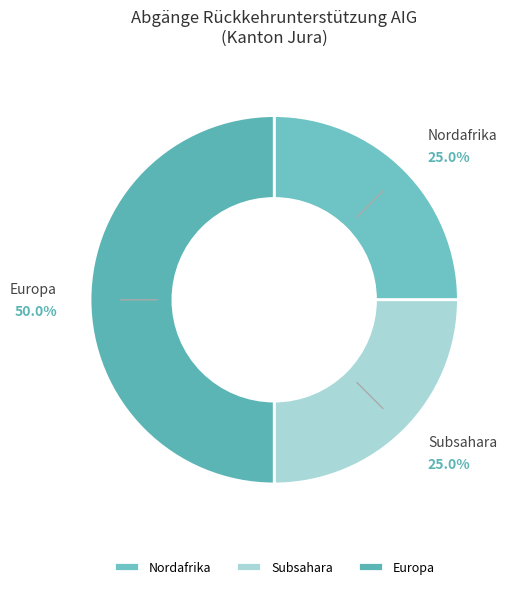

Do Europa and Subsahara together represent more than half of the pie?

Yes